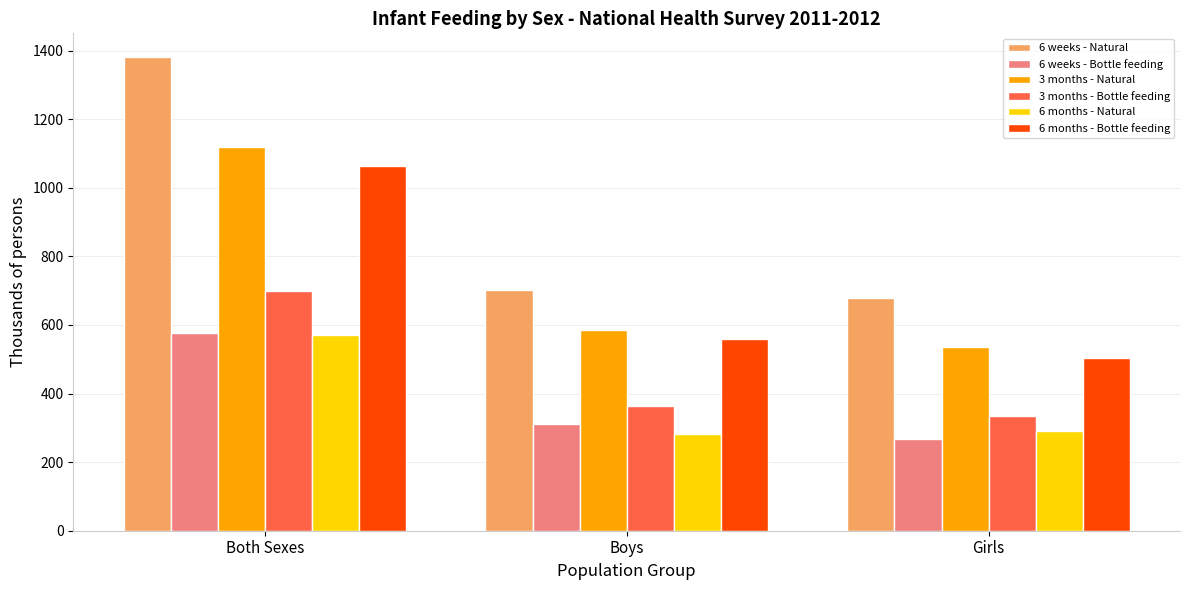

What position from the left is Girls?

3